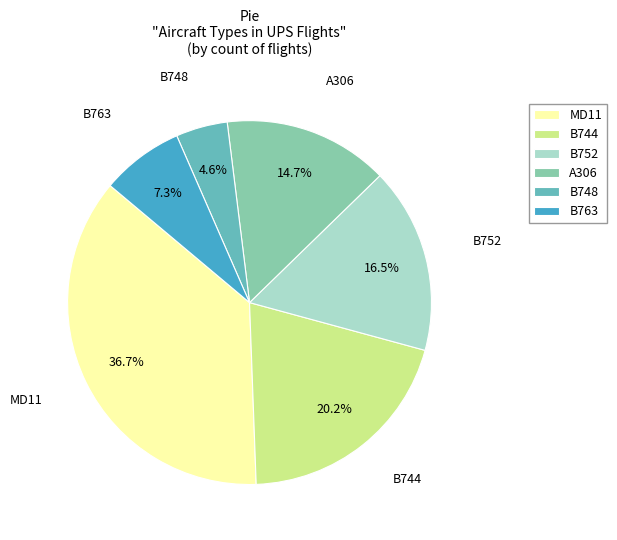

What portion of the pie excludes B752?

83.5%